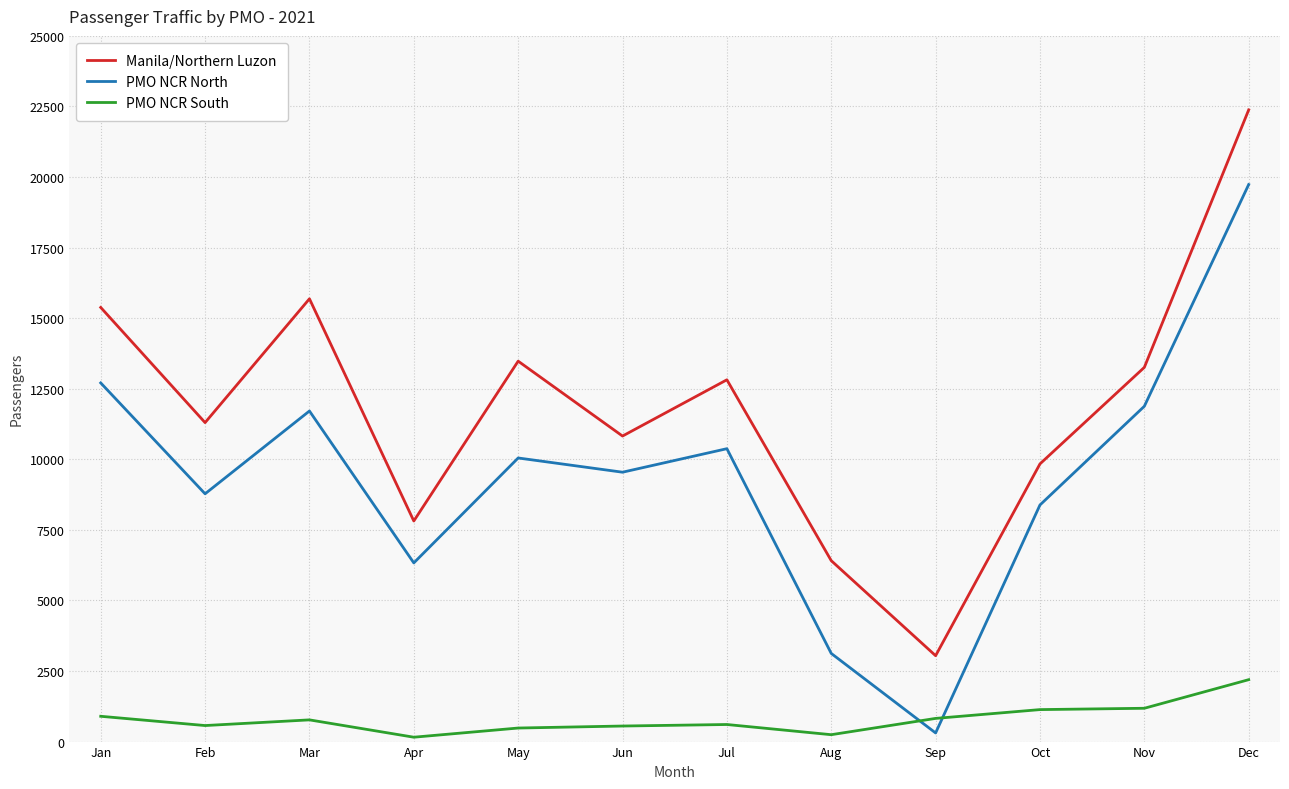

What is the sum of all PMO NCR South values?

9595